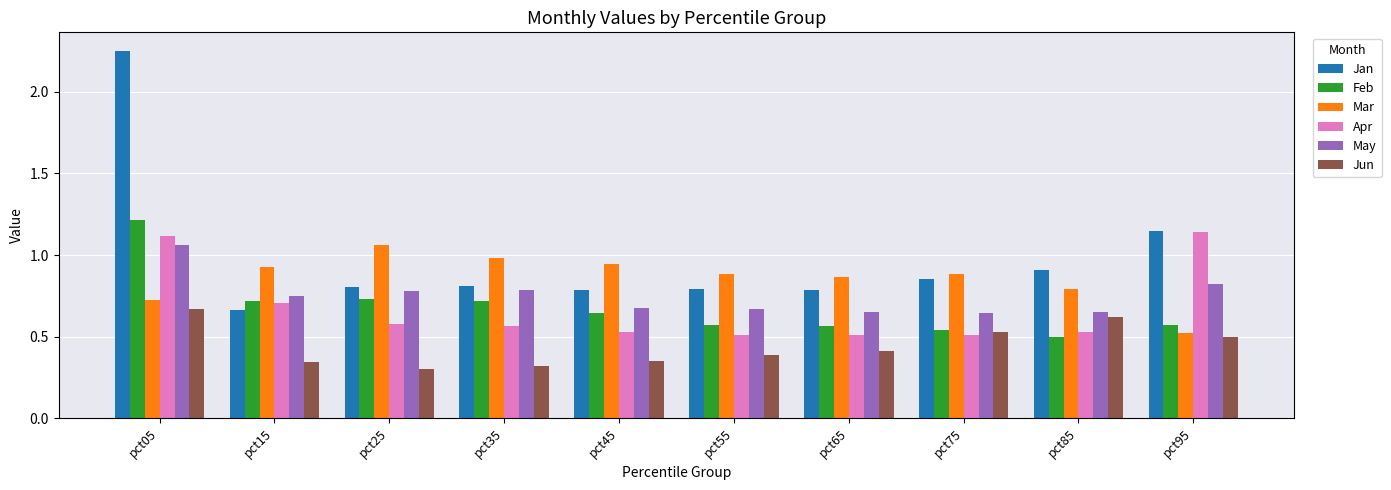

Which series has the widest spread of values?

Jan